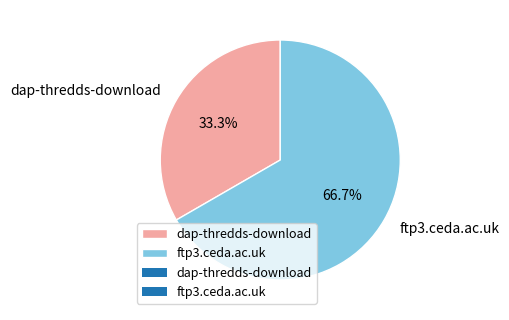

Is it true that dap-thredds-download is 33% of the pie?

True